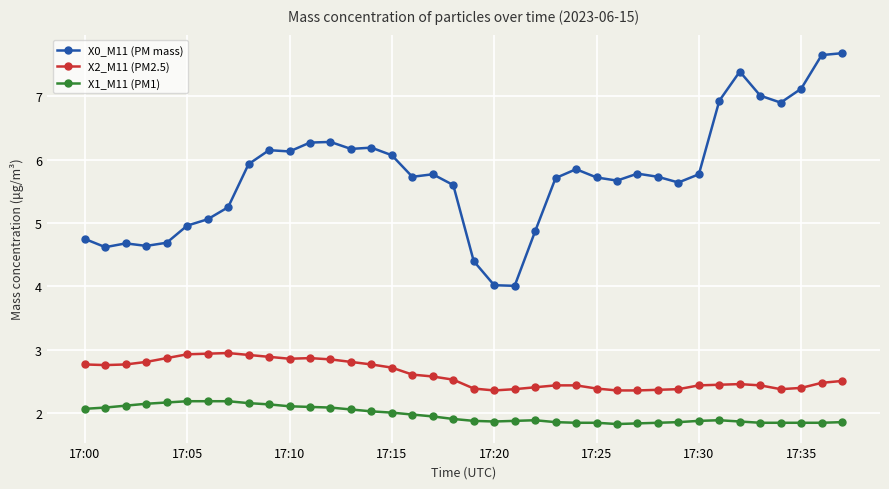

Which series has the largest range (max minus min)?

X0_M11 (PM mass)